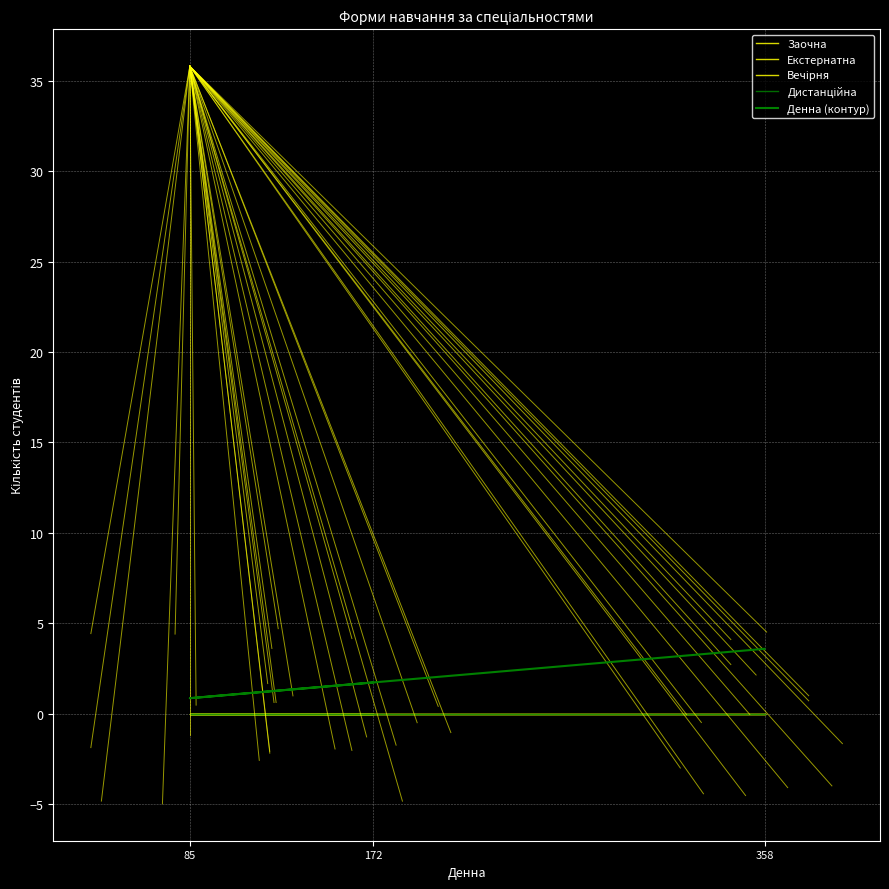

At how many categories does at least one series exceed 2?

1